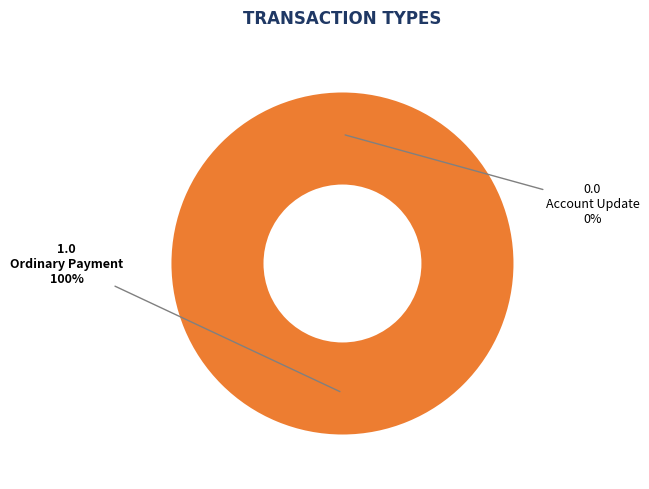

Rank the categories by value from highest to lowest.

425902, 425906